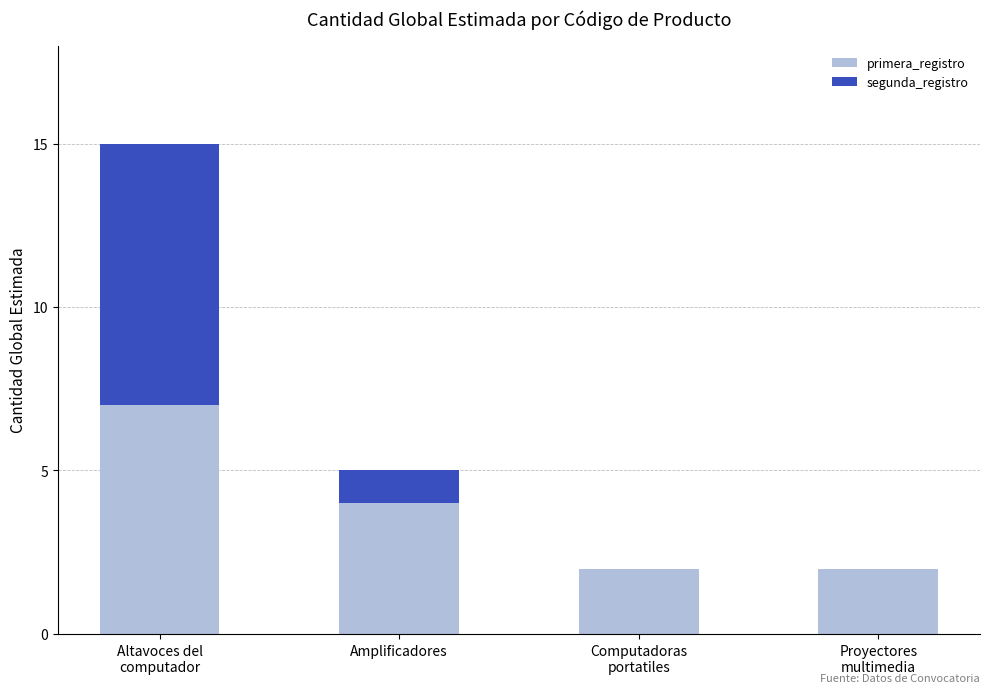

What is the total value across all series at Altavoces del
computador?

15